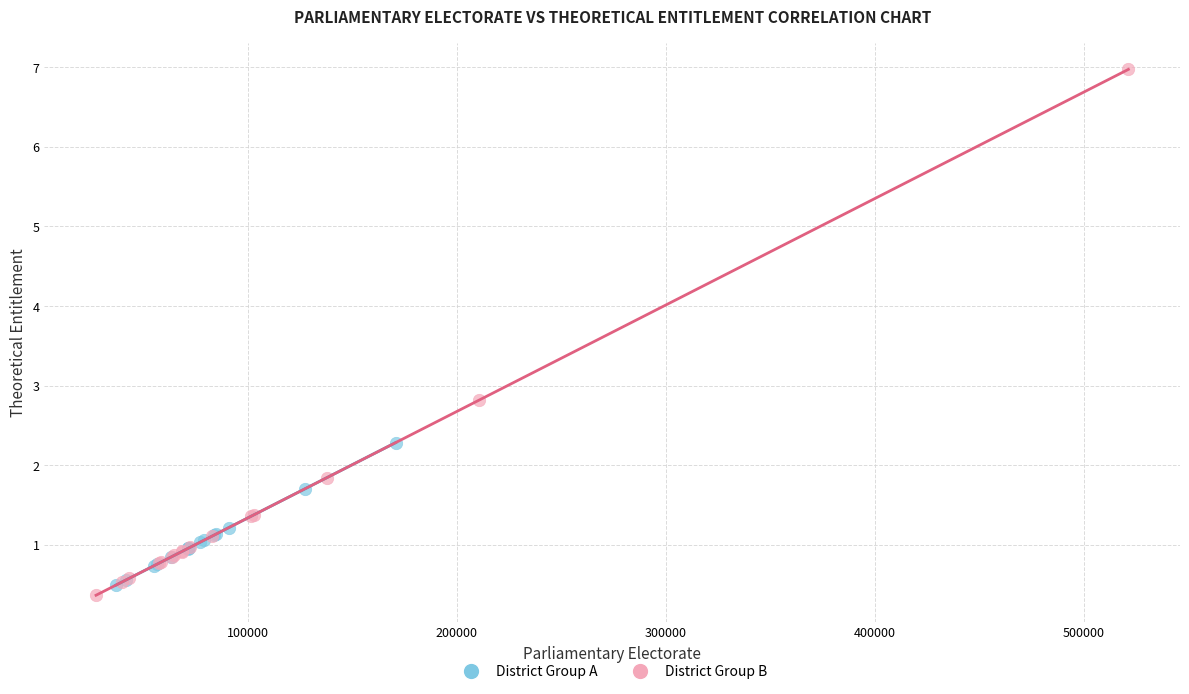

Which series reaches the maximum Y coordinate?

District Group B